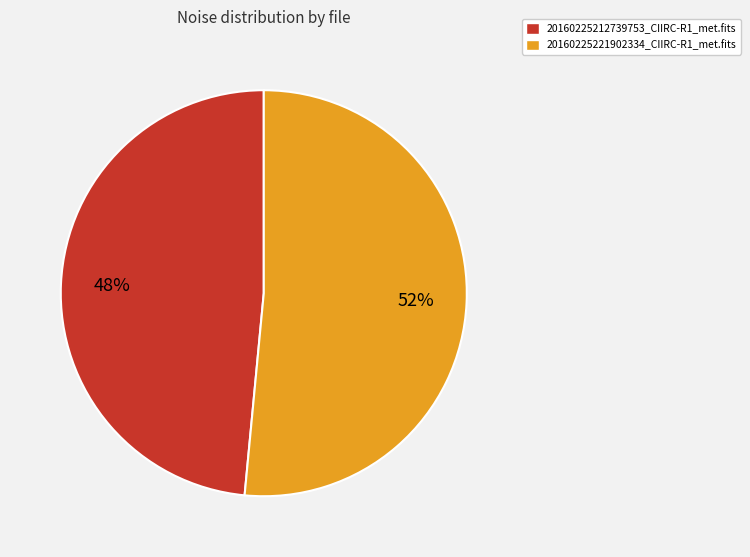

Between 20160225212739753_CIIRC-R1_met.fits and 20160225221902334_CIIRC-R1_met.fits, which is larger?

20160225221902334_CIIRC-R1_met.fits